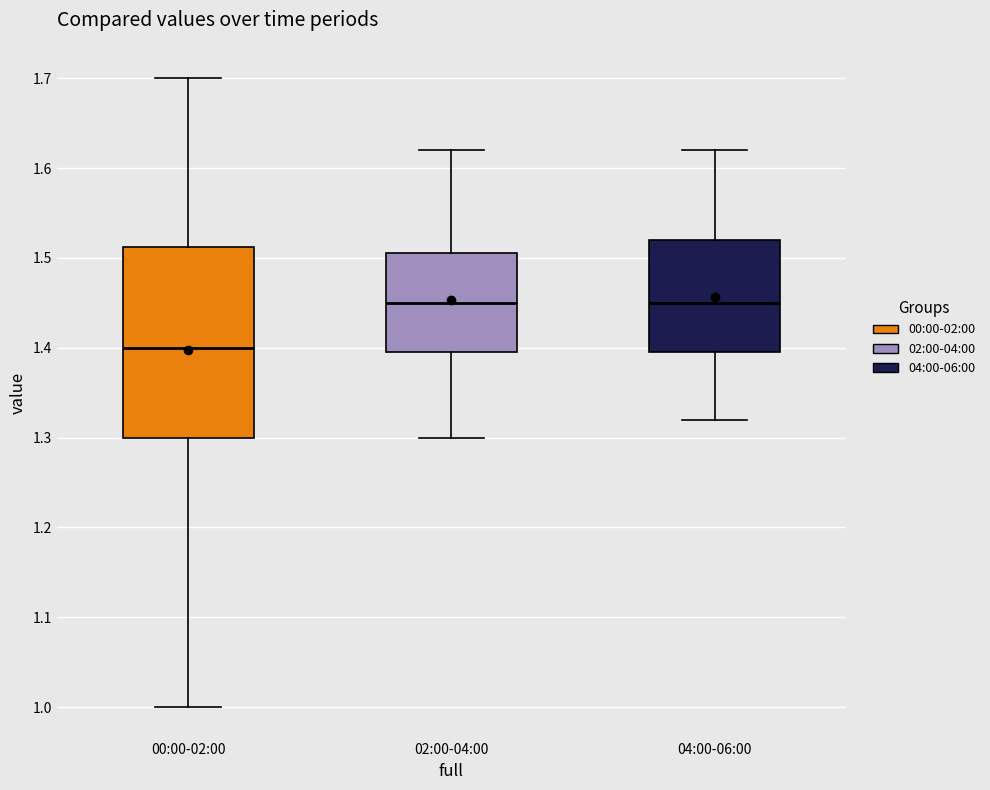

Reading left to right, transcribe this box plot: for each box, give where its median line is, the range the box spans, and where its two whiskers end, as read against the y-axis. The values are not printed on the chart, so give them approximately, as read against the axis.

00:00-02:00: median 1.40, box 1.30 to 1.51, whiskers 1.00 to 1.70
02:00-04:00: median 1.45, box 1.40 to 1.51, whiskers 1.30 to 1.62
04:00-06:00: median 1.45, box 1.40 to 1.52, whiskers 1.32 to 1.62